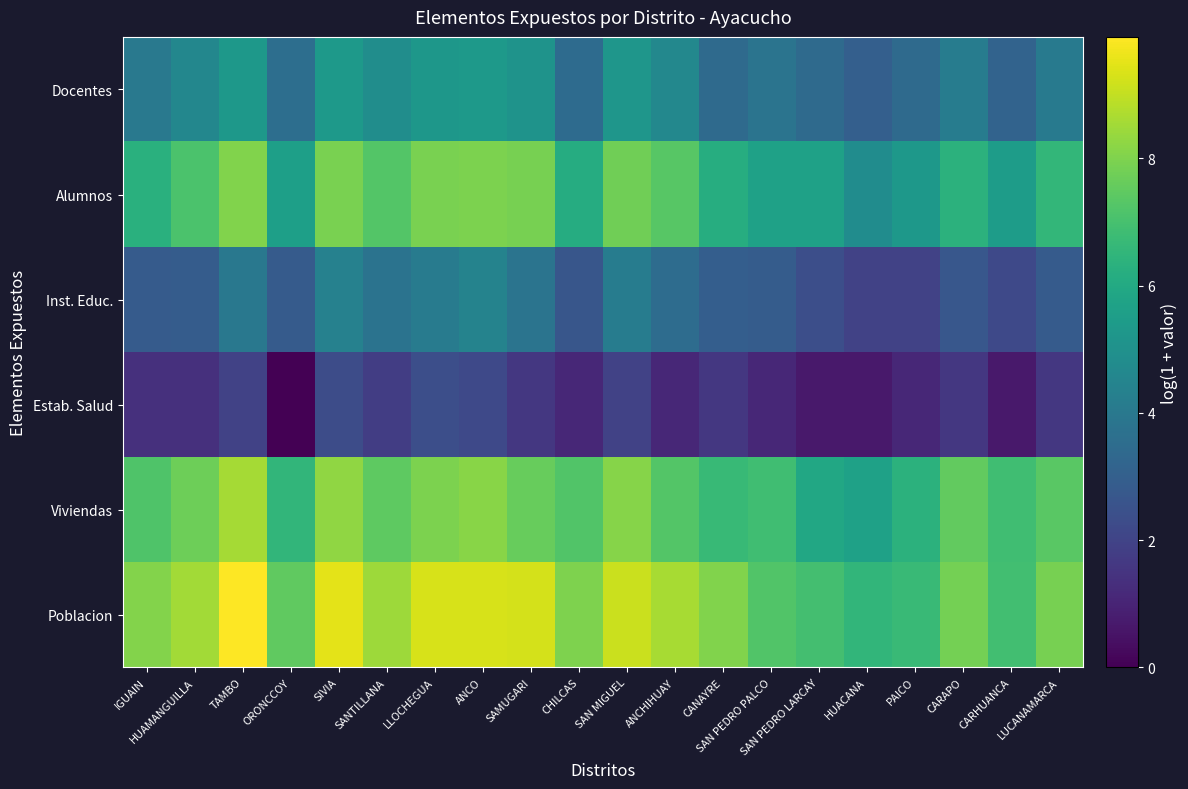

Rank the series by their maximum value, from lowest to highest.

Estab. Salud, Inst. Educ., Docentes, Alumnos, Viviendas, Poblacion